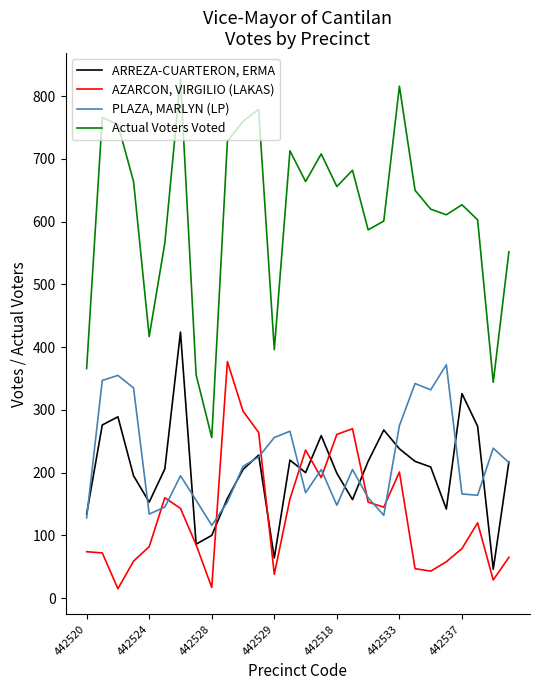

How many series are shown in this chart?

4